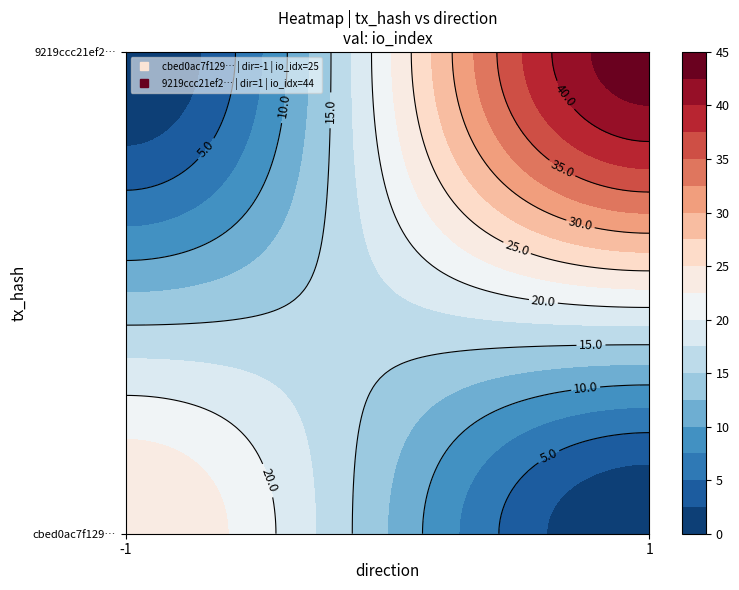

Count the number of data series in this chart.

2